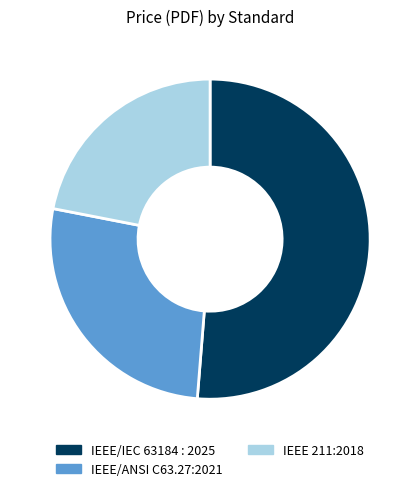

Is it true that IEEE/IEC 63184 : 2025 is 57% of the pie?

False